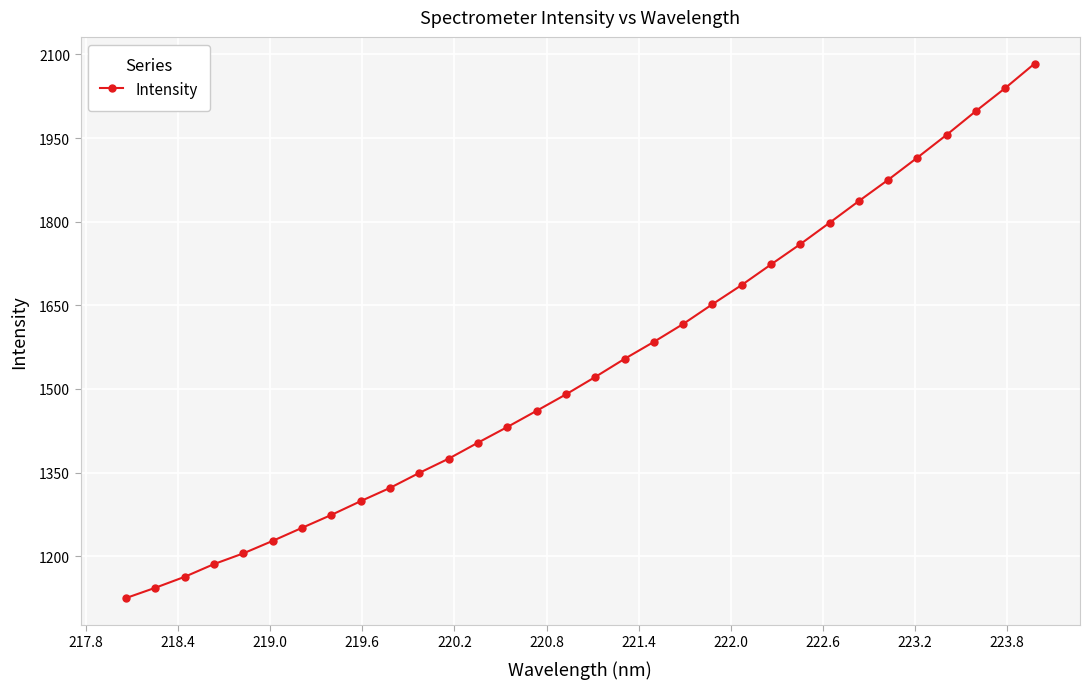

What is the value of the 10th point from the left?

1322.5